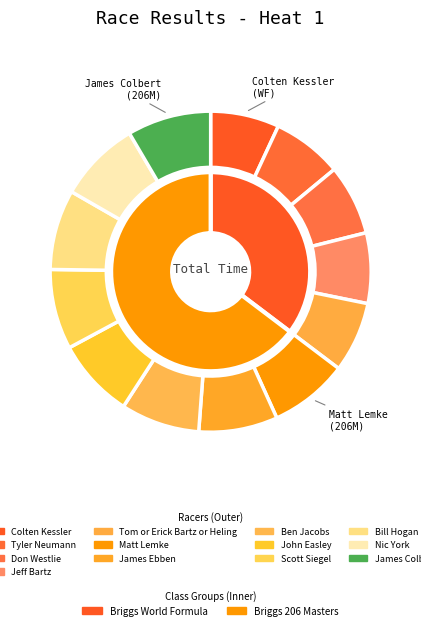

Is there a majority slice in this chart?

No